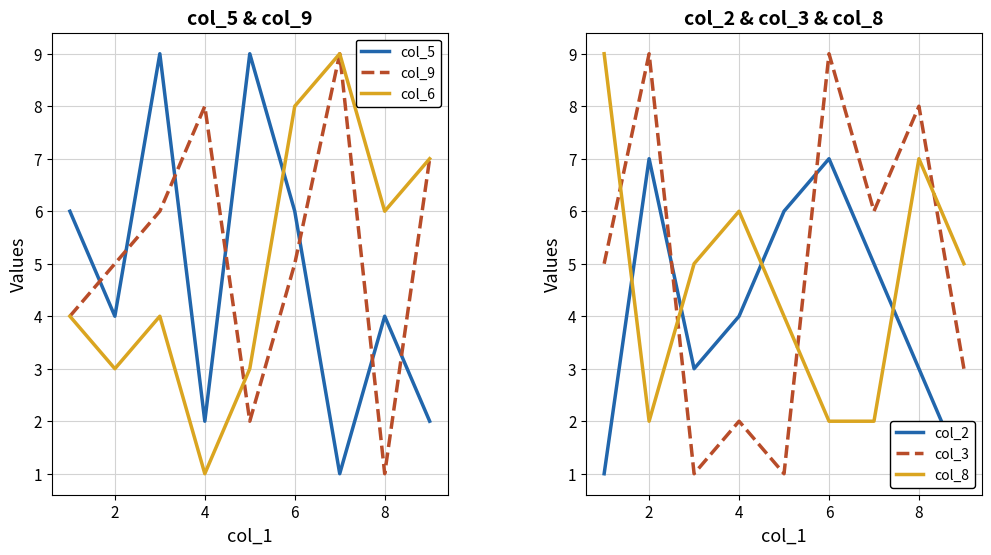

Is the value of col_5 at 6 greater than the value of col_9 at 4?

No